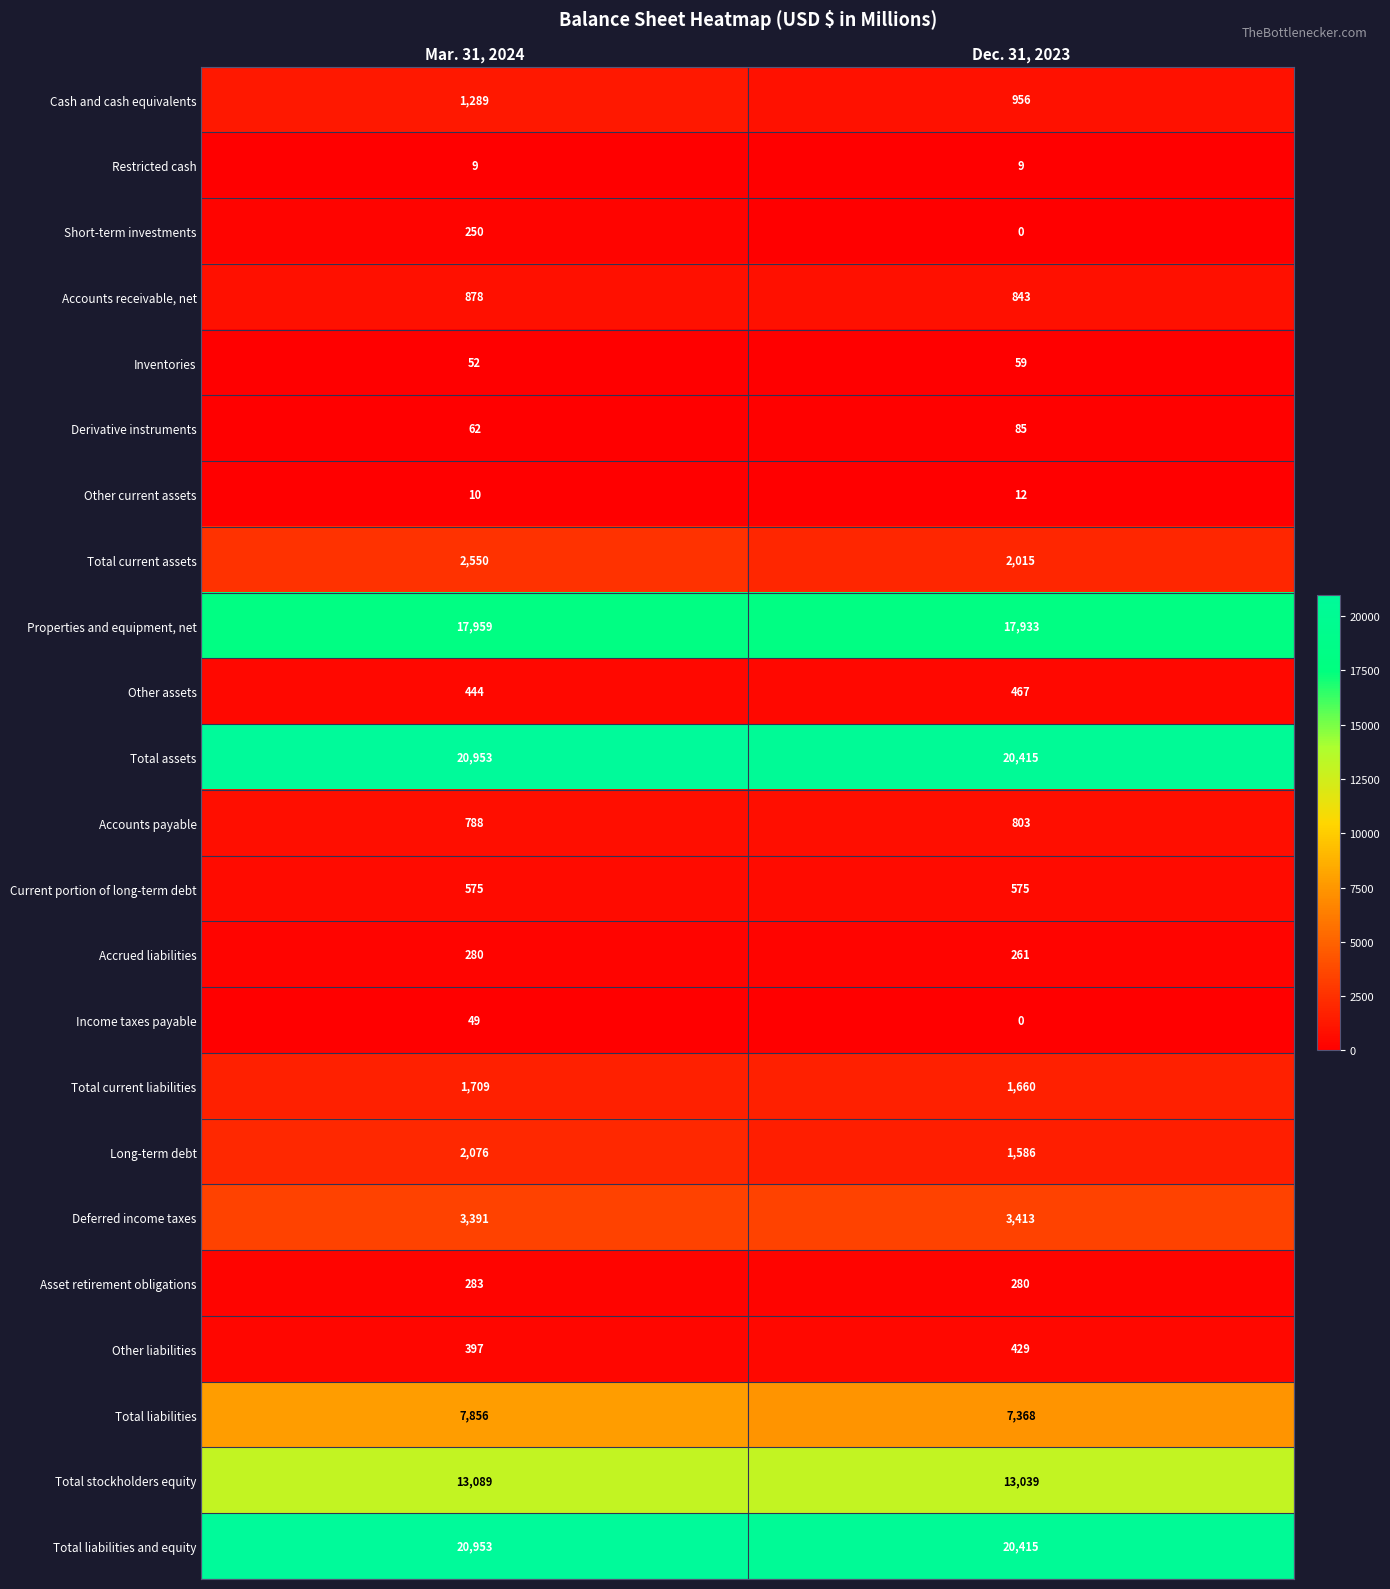

At which label is Deferred income taxes closest to 3402?

Mar. 31, 2024